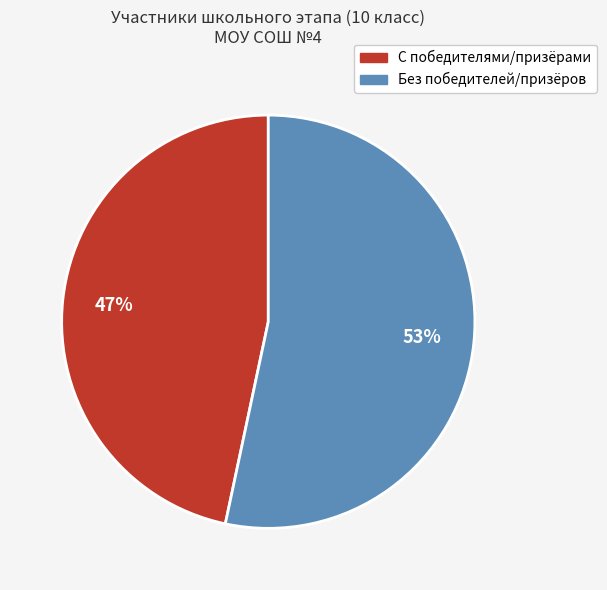

To the nearest percent, what is the average slice percentage?

50%